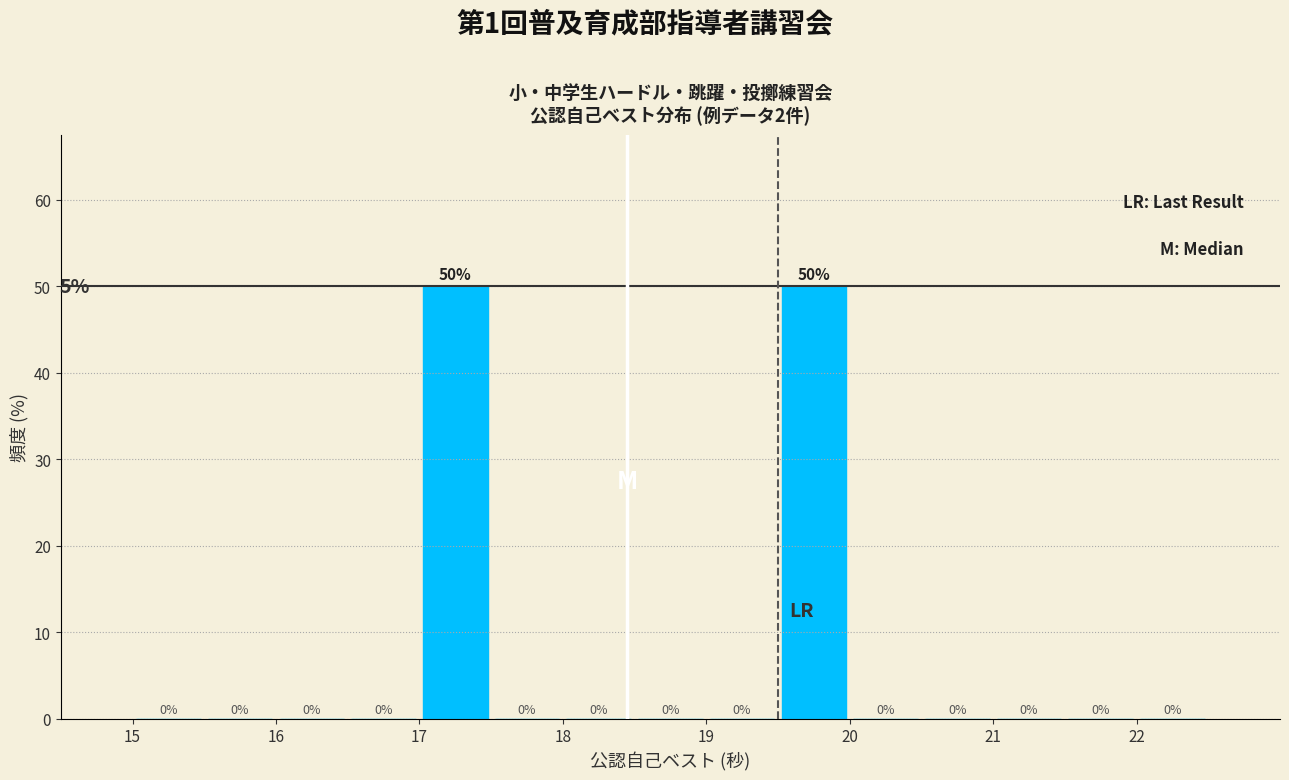

Reading left to right, list every bar in this chart as the range it spans on the x-axis followed by its height.

15.0 to 15.5: 0
15.5 to 16.0: 0
16.0 to 16.5: 0
16.5 to 17.0: 0
17.0 to 17.5: 50
17.5 to 18.0: 0
18.0 to 18.5: 0
18.5 to 19.0: 0
19.0 to 19.5: 0
19.5 to 20.0: 50
20.0 to 20.5: 0
20.5 to 21.0: 0
21.0 to 21.5: 0
21.5 to 22.0: 0
22.0 to 22.5: 0